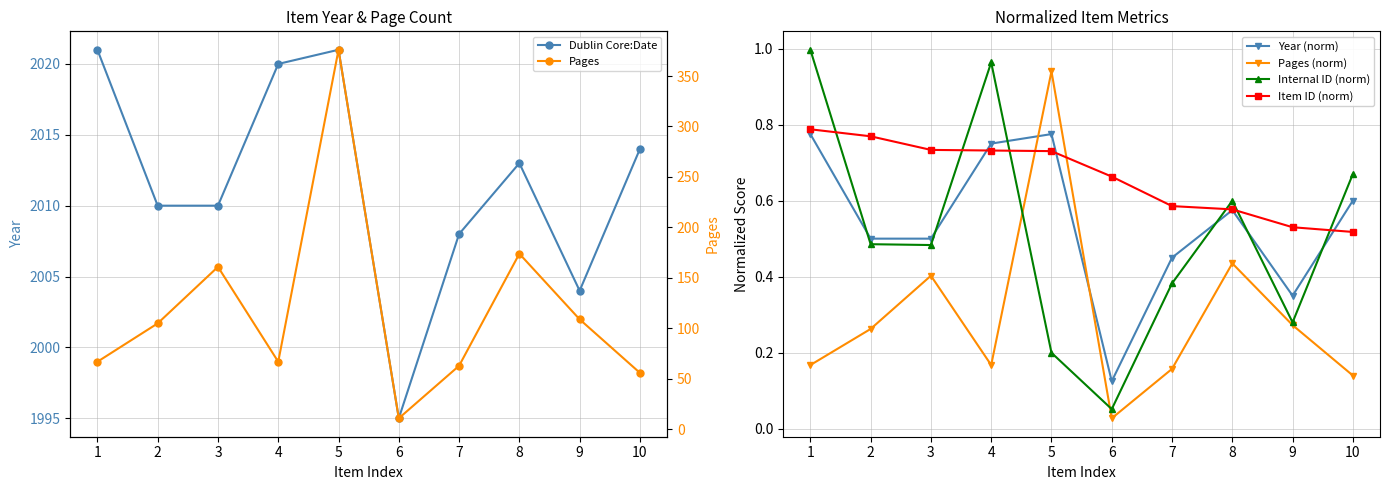

What is the value of the Internal ID (norm) point at the 2nd from the left?

0.5